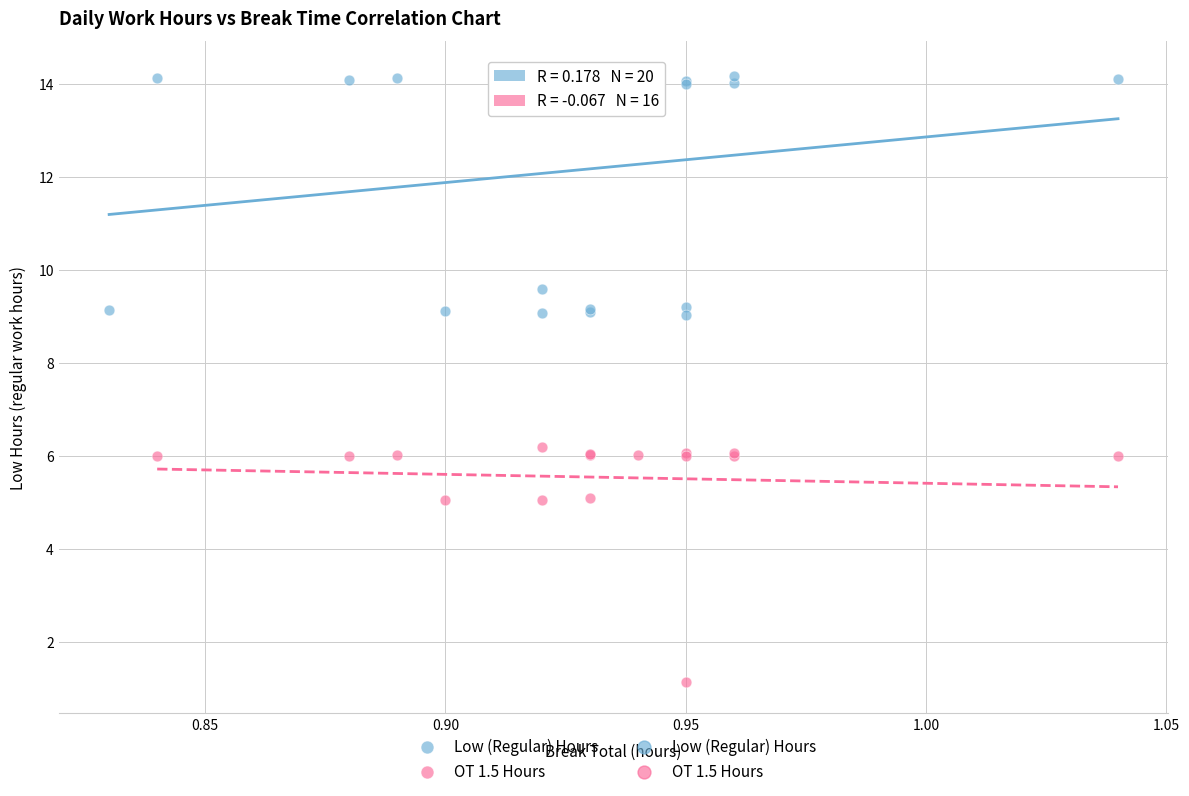

Which series contains the lowest Y value?

OT 1.5 Hours